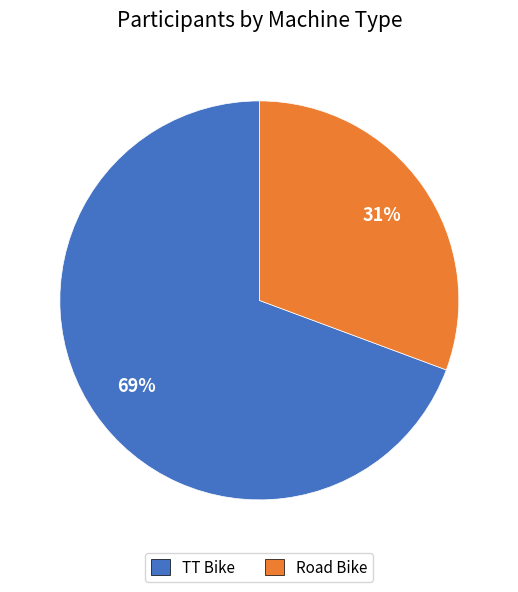

Which category has the biggest portion of the pie?

TT Bike